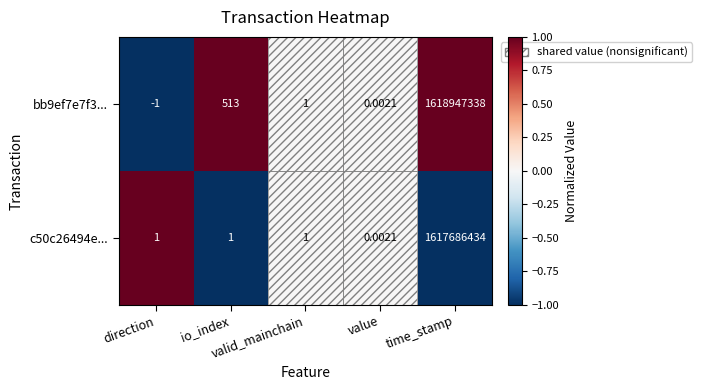

Between valid_mainchain and direction, which is larger?

valid_mainchain